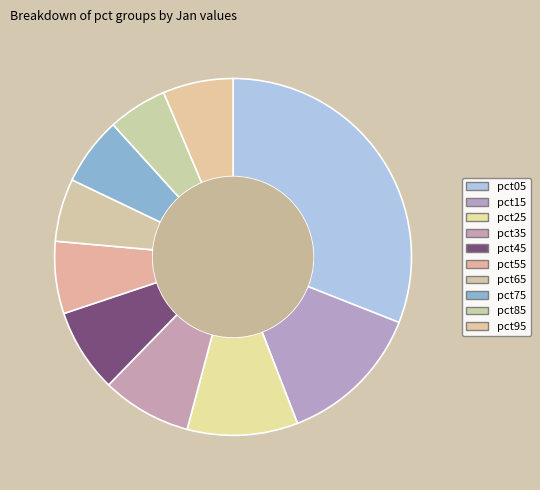

How many slices are in this pie chart?

10